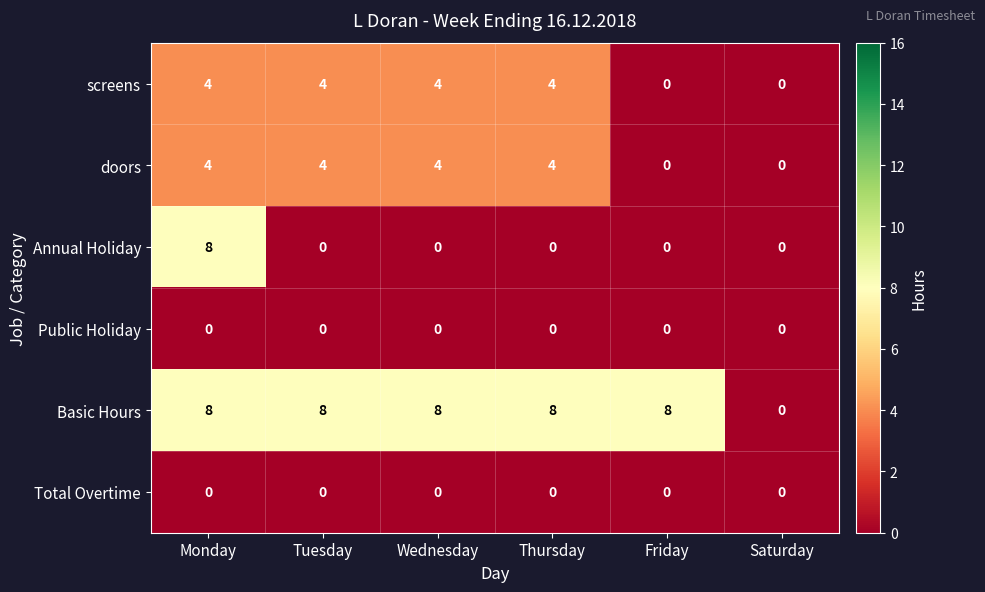

What is the spread (max minus min) of values at Tuesday?

8